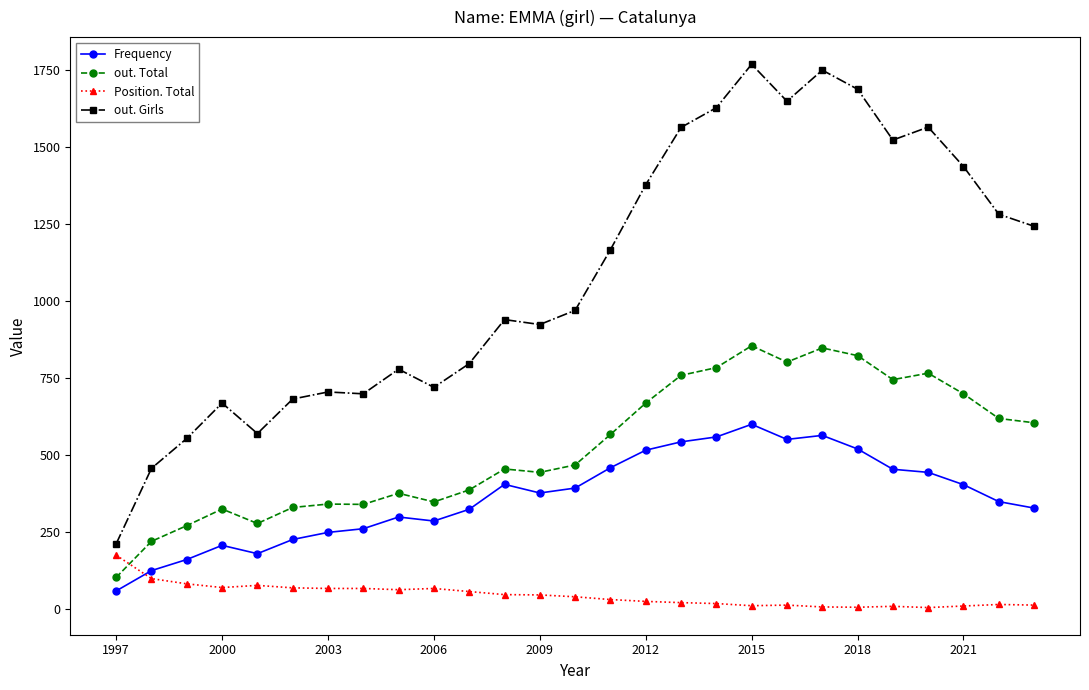

Rank the series by their maximum value, from lowest to highest.

Position. Total, Frequency, out. Total, out. Girls